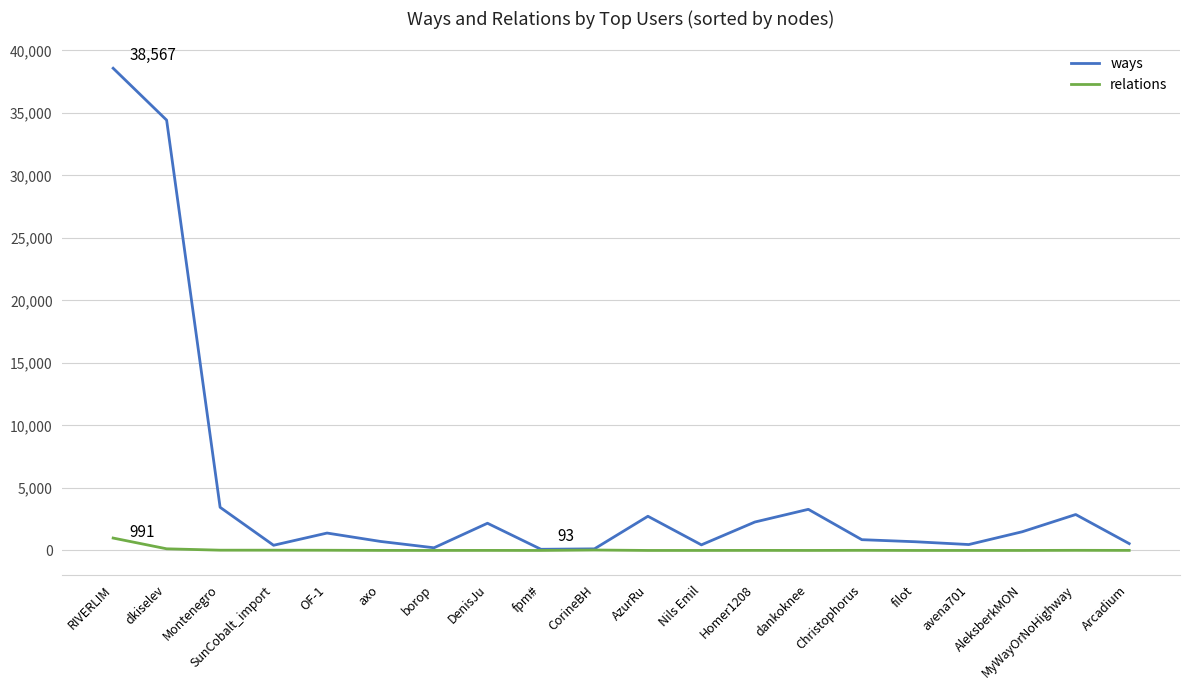

What is the average value of the relations series?

62